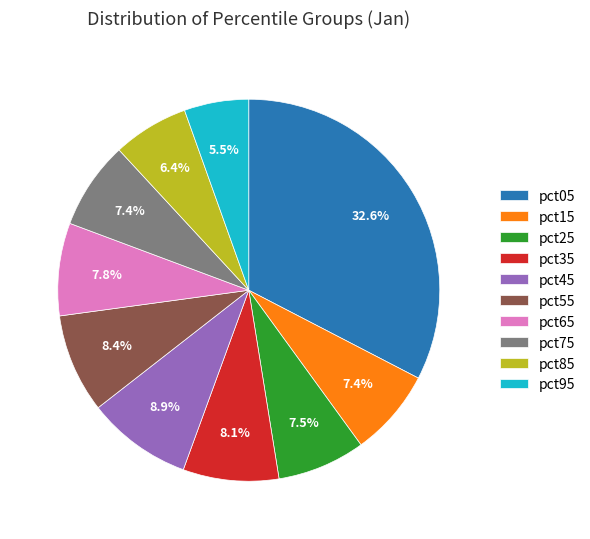

What percentage is the pct45 slice, to the nearest percent?

9%